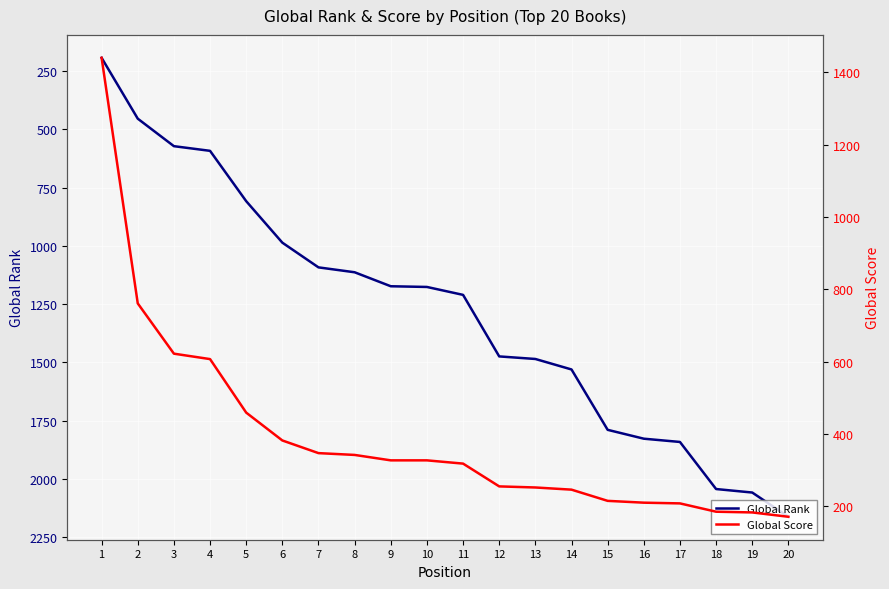

True or false: Global Score has more than 0 interior local peaks.

False